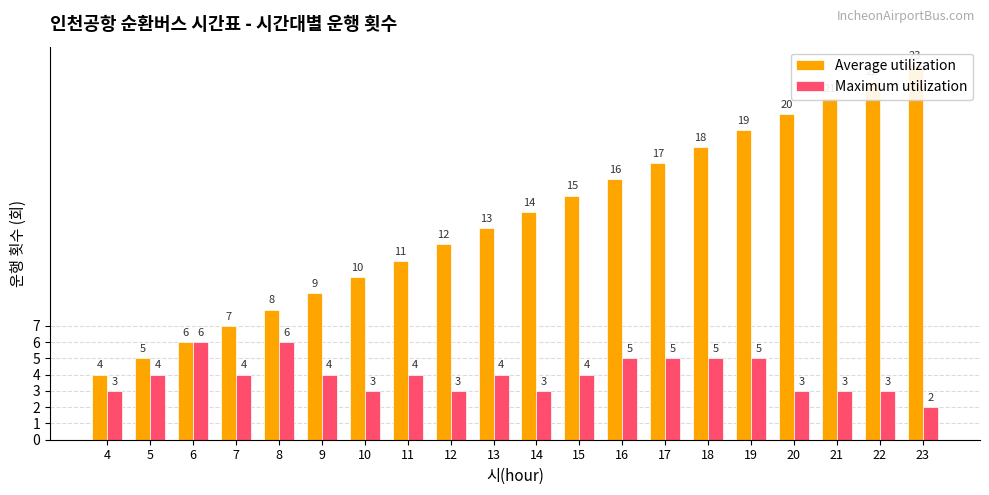

What is the total value across all series at 5?

9